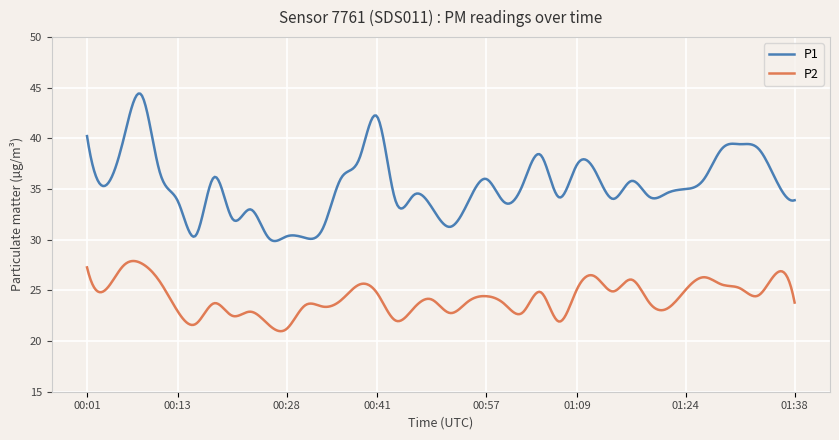

Rank the series by their maximum value, from lowest to highest.

P2, P1